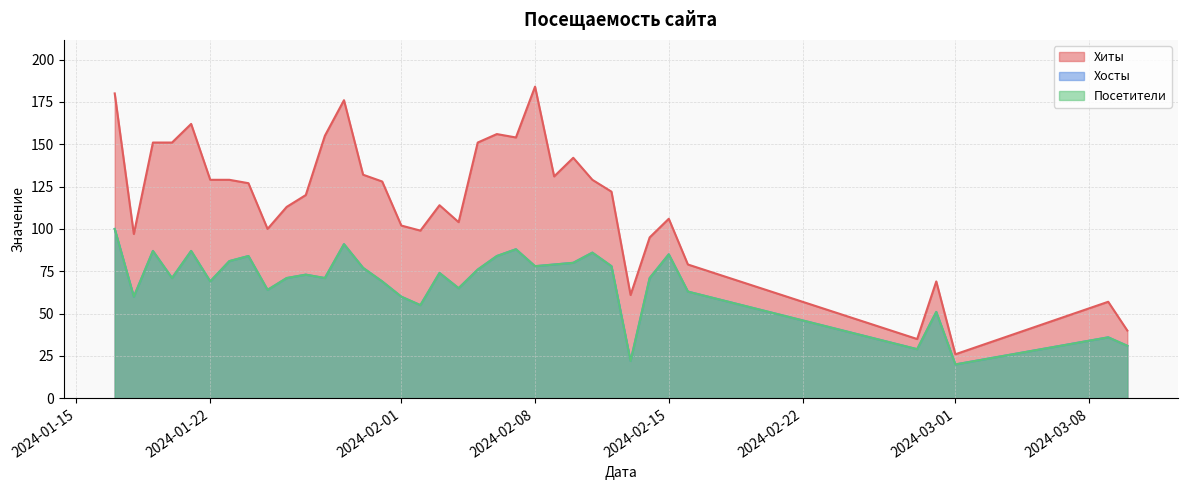

The Хосты series shows 60 at 2024-01-18. True or false?

True